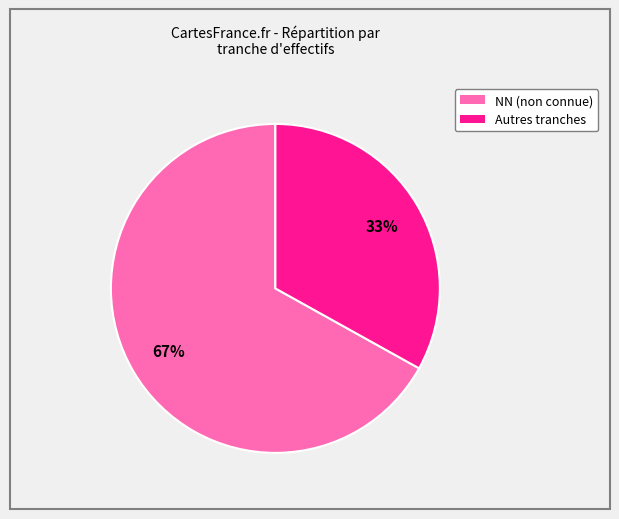

Is there any slice that represents more than half of the pie?

Yes